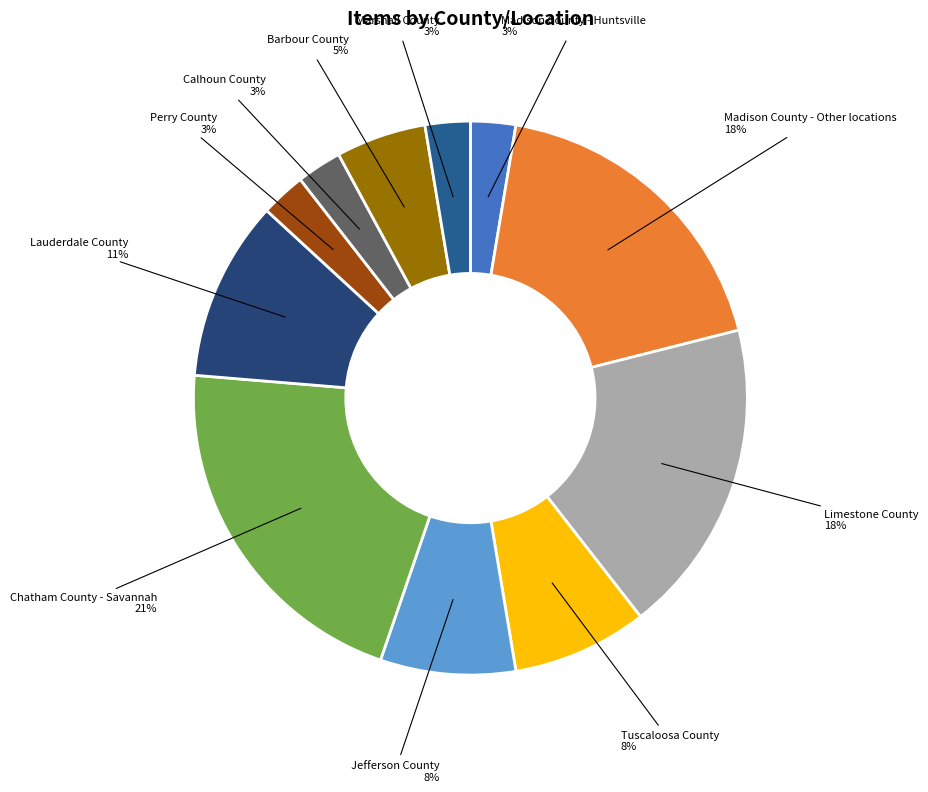

To the nearest percent, what is the difference between the largest and smallest slice percentages?

18%